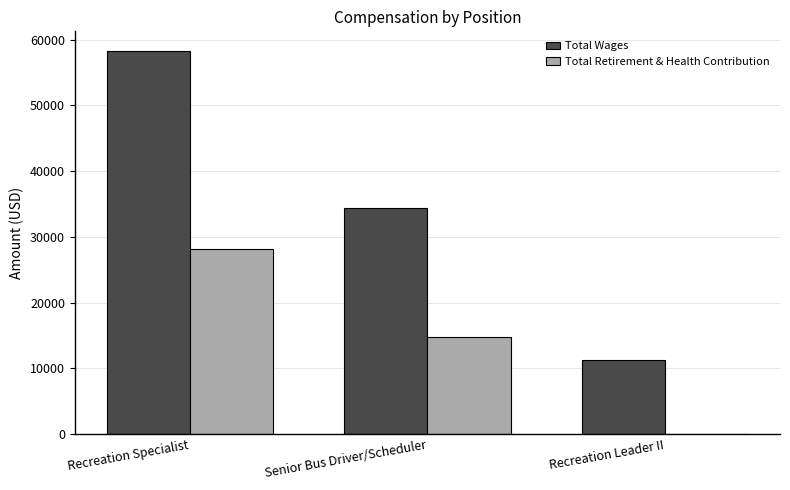

How many groups of bars are there?

3